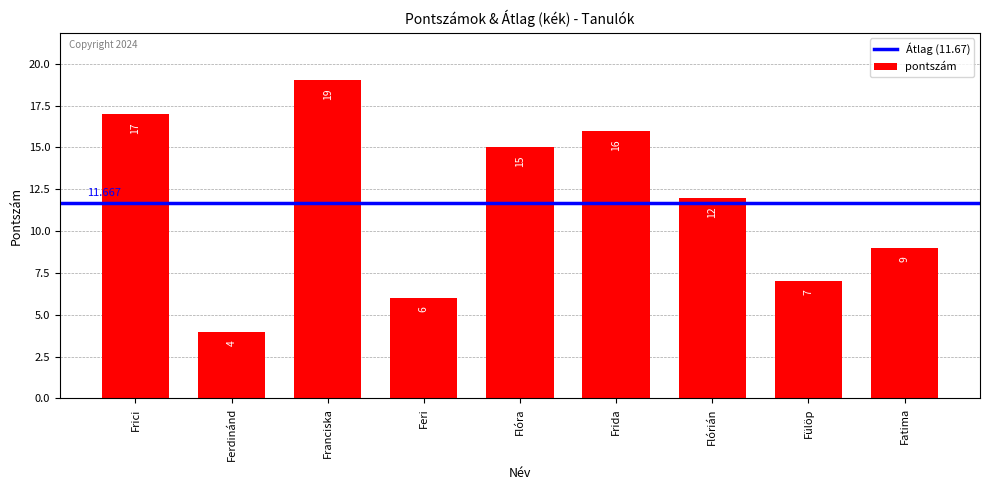

Rank the categories by value from highest to lowest.

Franciska, Frici, Frida, Flóra, Flórián, Fatima, Fülöp, Feri, Ferdinánd